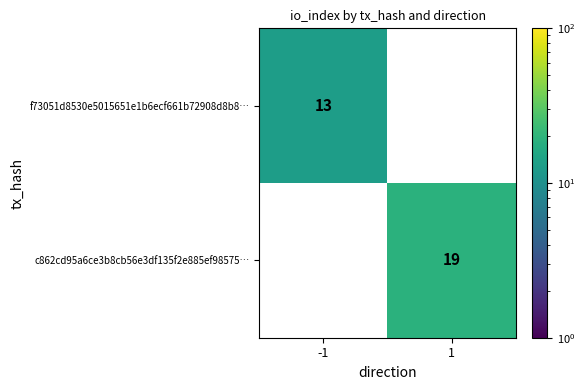

Read the f73051d8530e5015651e1b6ecf661b72908d8b8… value at -1, to the nearest 5.

15